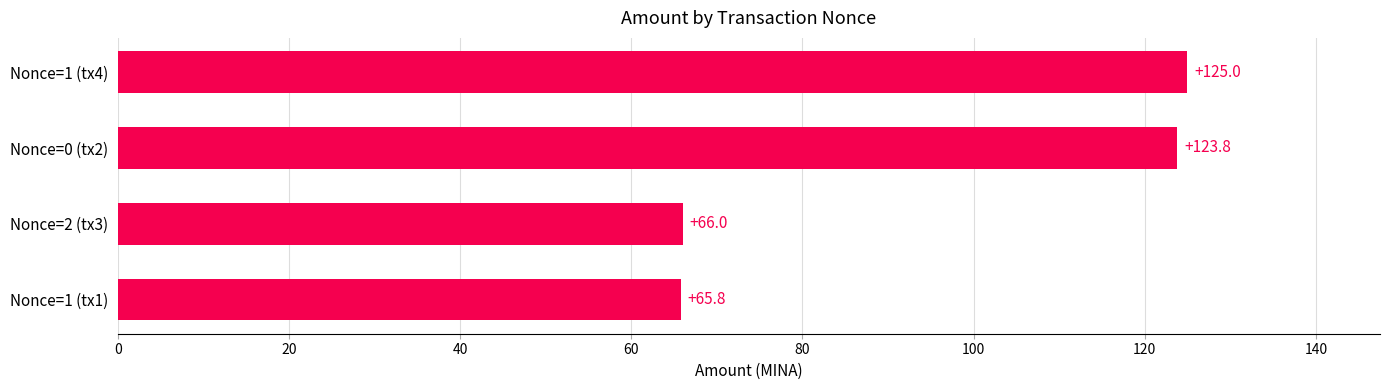

Reading bottom to top, transcribe all the data shown in this chart.

65.8	66.0	123.8	125.0